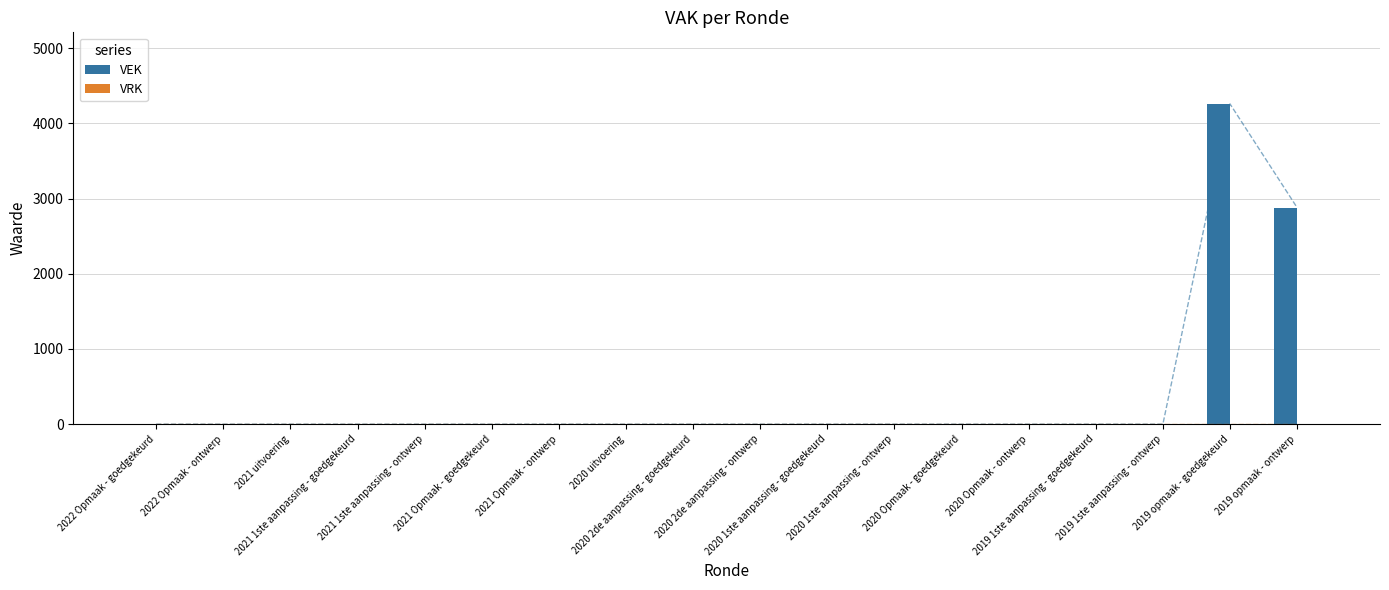

How many bars are there in total?

36